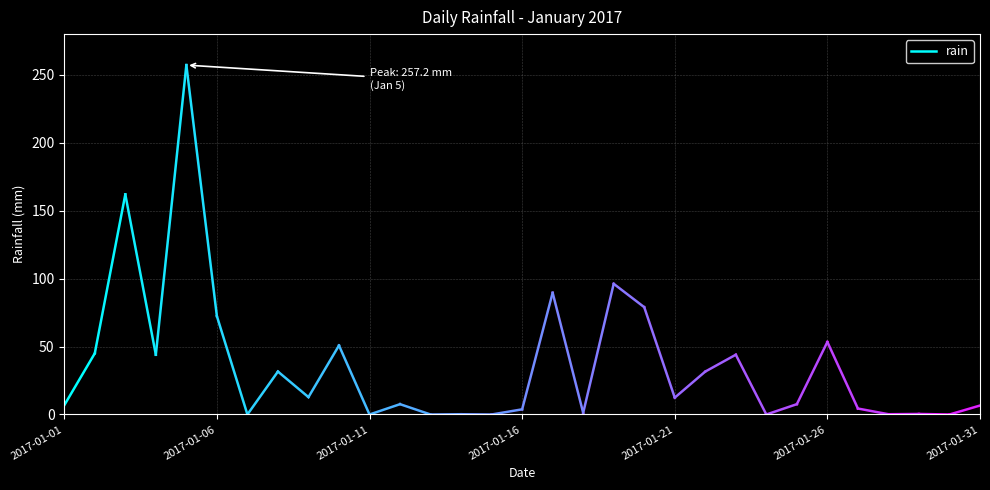

What is the value of the 1st point from the left?

6.8